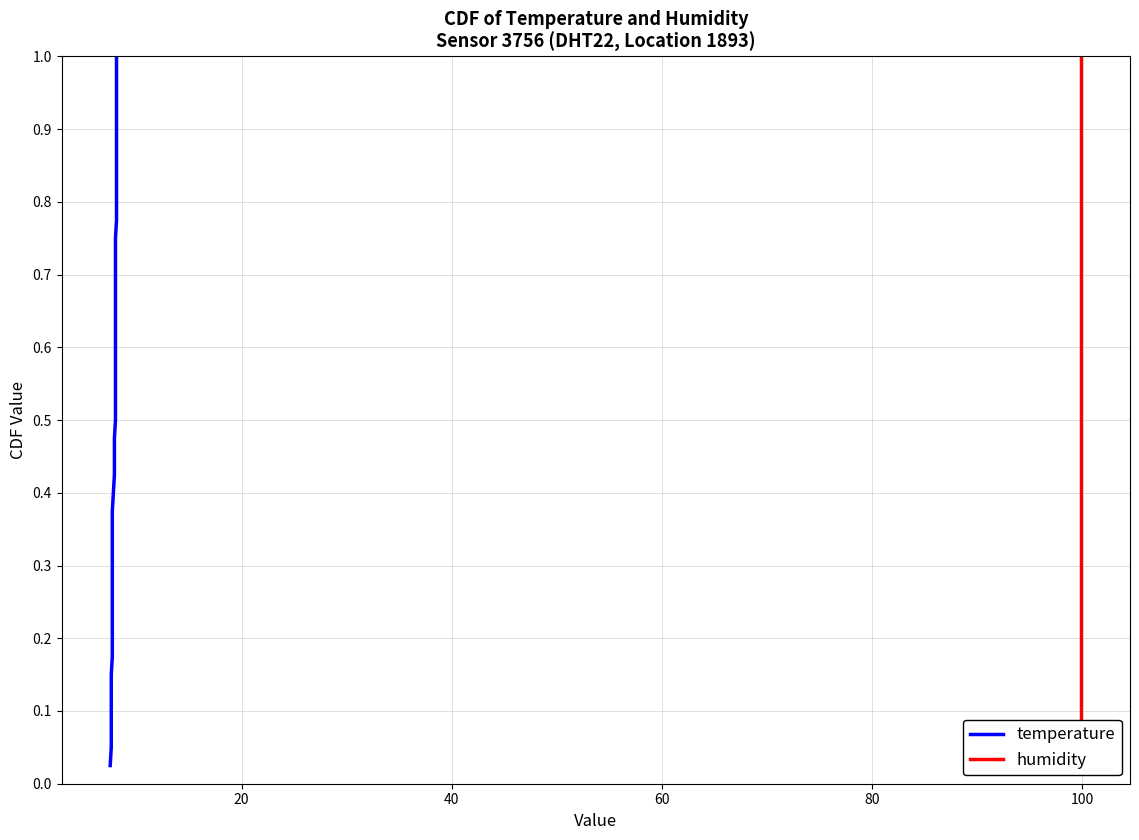

How many lines are shown in the chart?

2